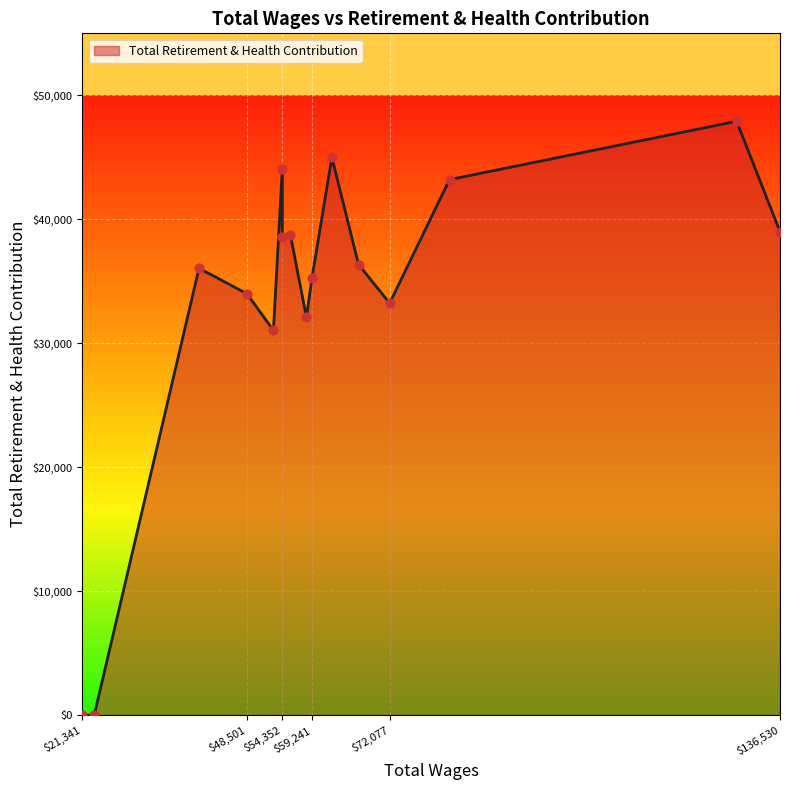

What is the change in value from 54352.0 to 23300.0?

-38604